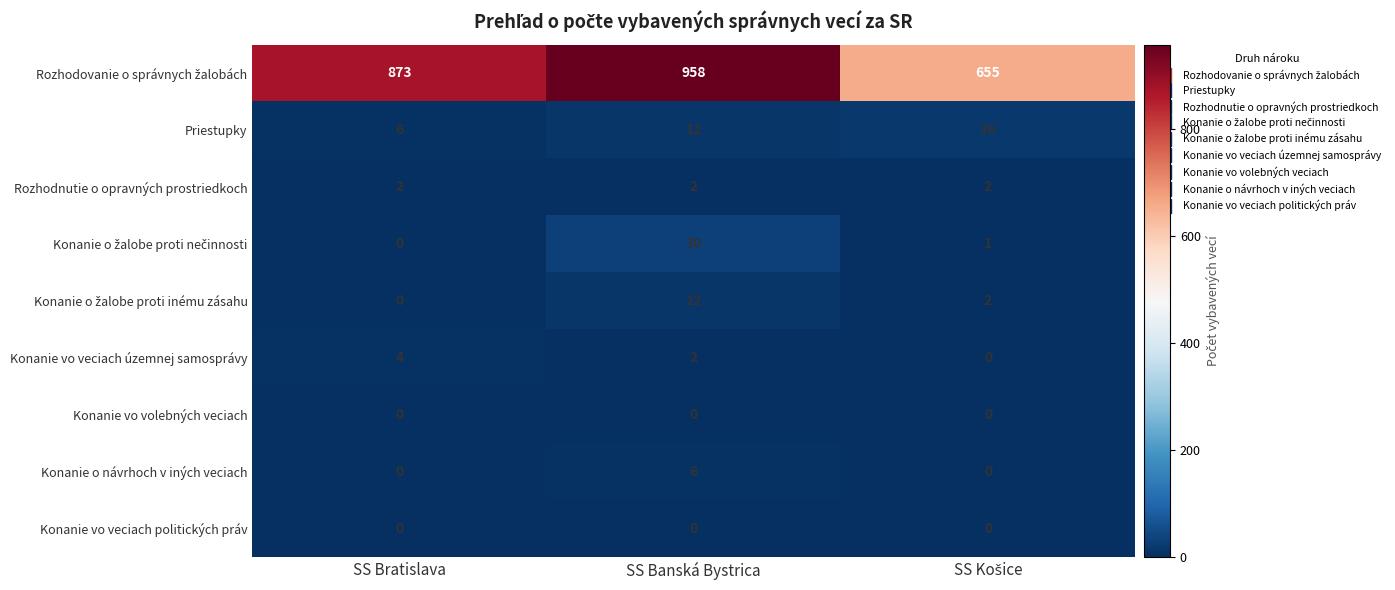

At which label does Konanie o návrhoch v iných veciach reach its peak?

SS Banská Bystrica